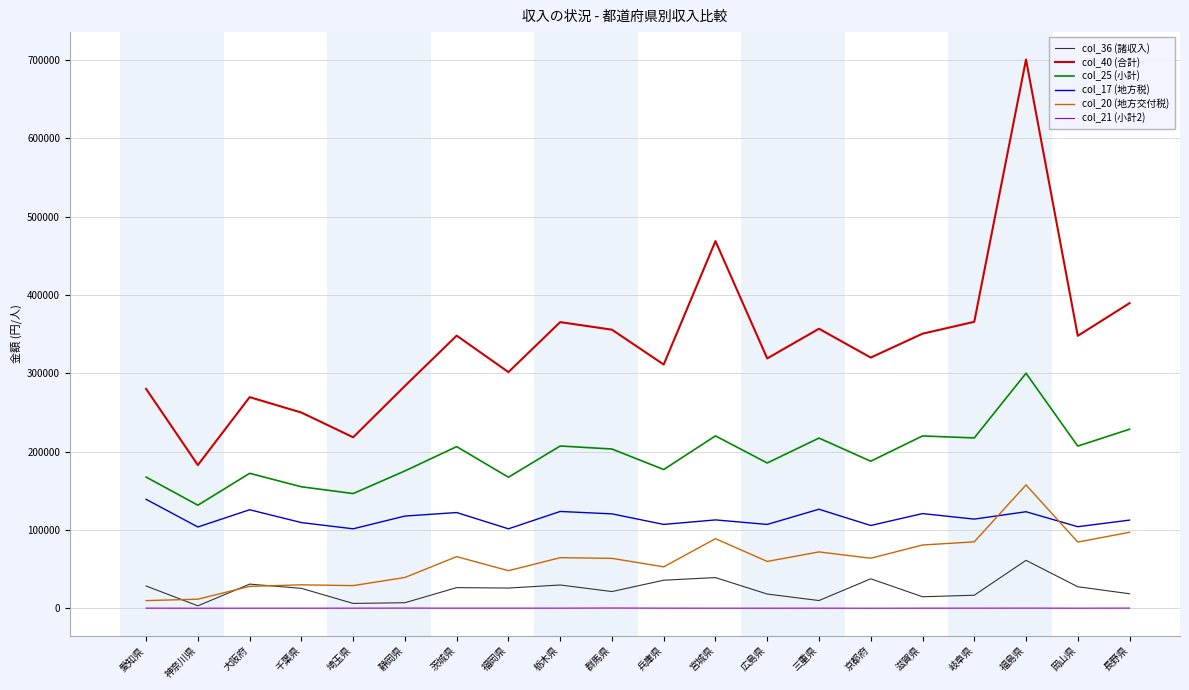

True or false: col_20 (地方交付税) and col_25 (小計) cross at least once.

False